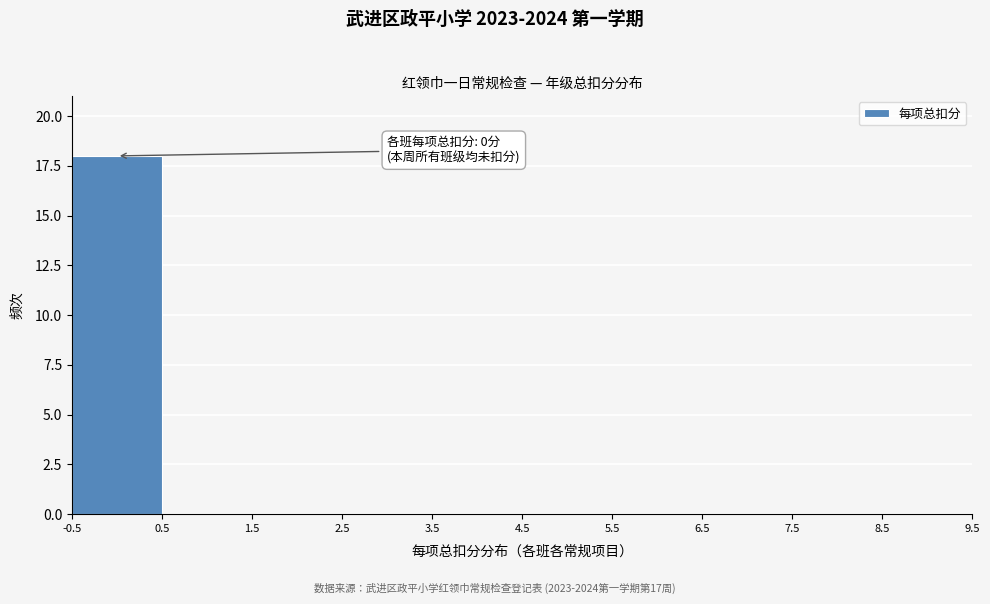

Which range on the x-axis has the tallest bar?

-0.5 to 0.5